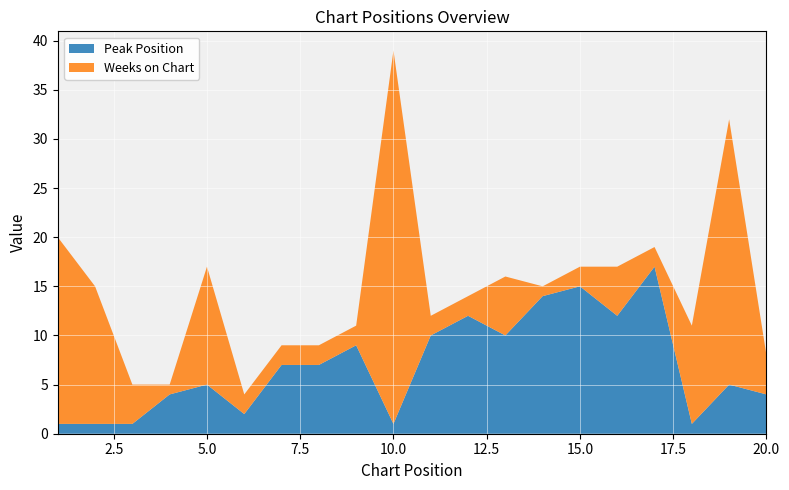

Reading left to right, transcribe all the data shown in this chart.

Peak Position: 1	1	1	4	5	2	7	7	9	1	10	12	10	14	15	12	17	1	5	4
Weeks on Chart: 19	14	4	1	12	2	2	2	2	38	2	2	6	1	2	5	2	10	27	4